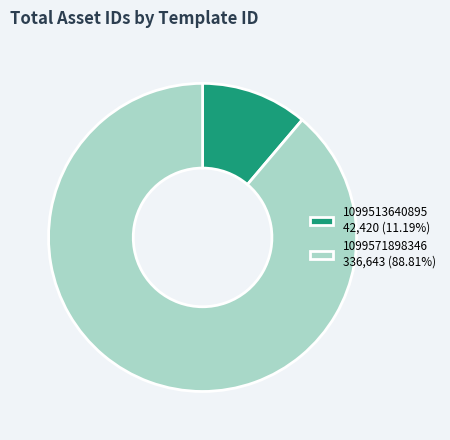

Do 1099571898346 and 1099513640895 together represent more than half of the pie?

Yes